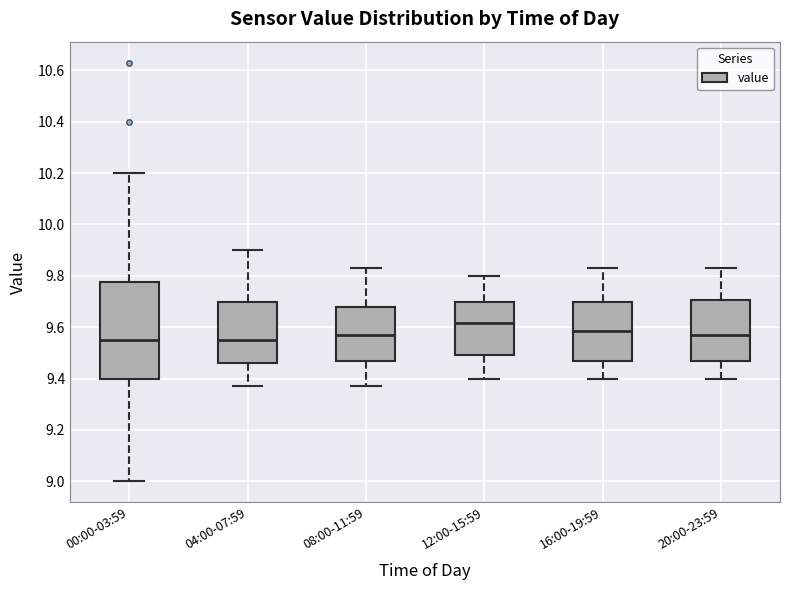

Where is the upper edge of the box for 08:00-11:59 on the y-axis? The values are not printed on the chart, so give them approximately, as read against the axis.

9.68